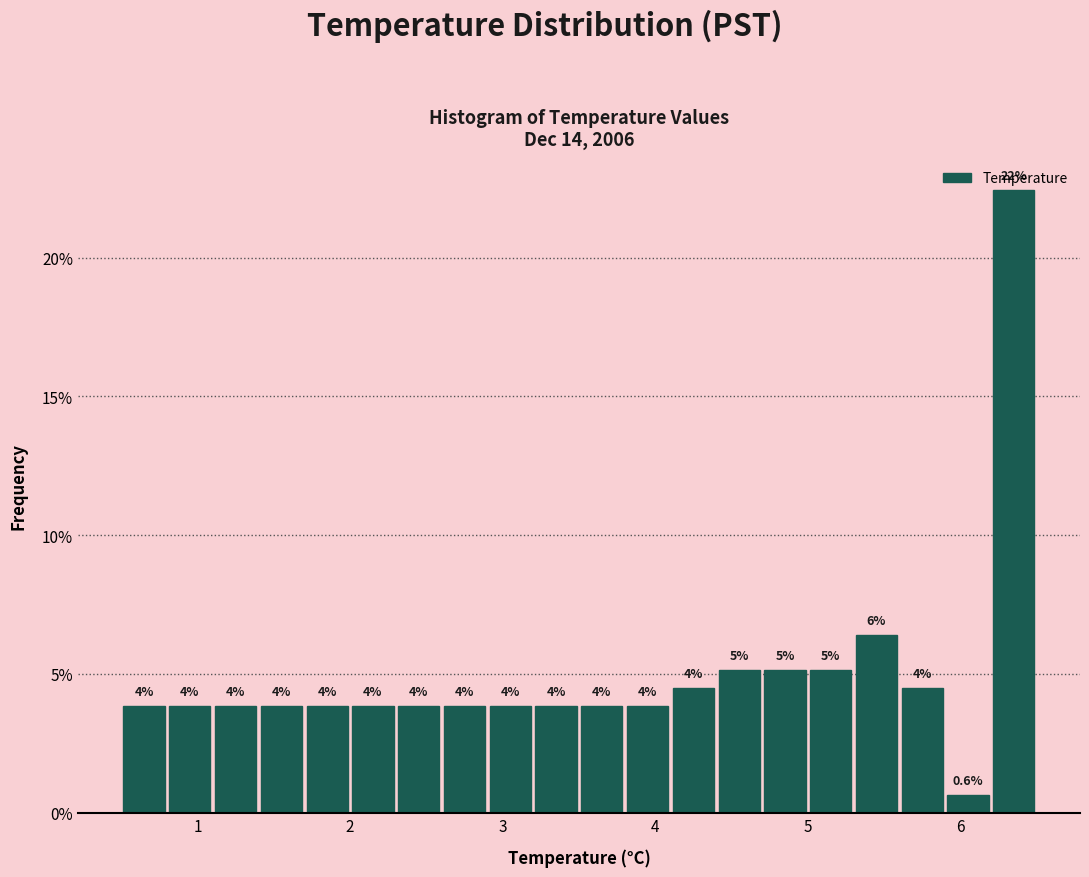

Around what value on the x-axis is the tallest bar? Give the approximate position of its centre, as read against the axis.

6.4